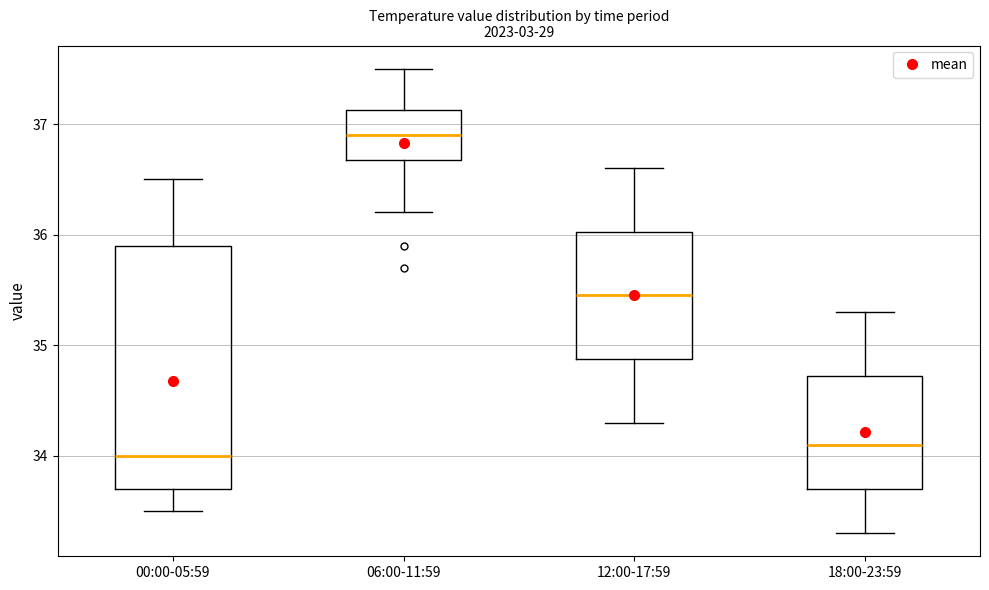

Comparing the boxes themselves (not the whiskers), which one is the tallest?

00:00-05:59